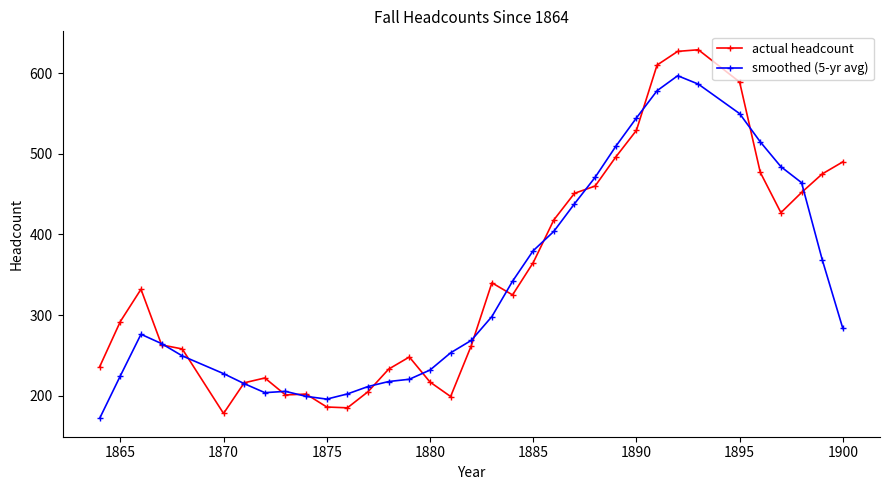

What is the value of the smoothed (5-yr avg) point at the 1st from the left?

172.0